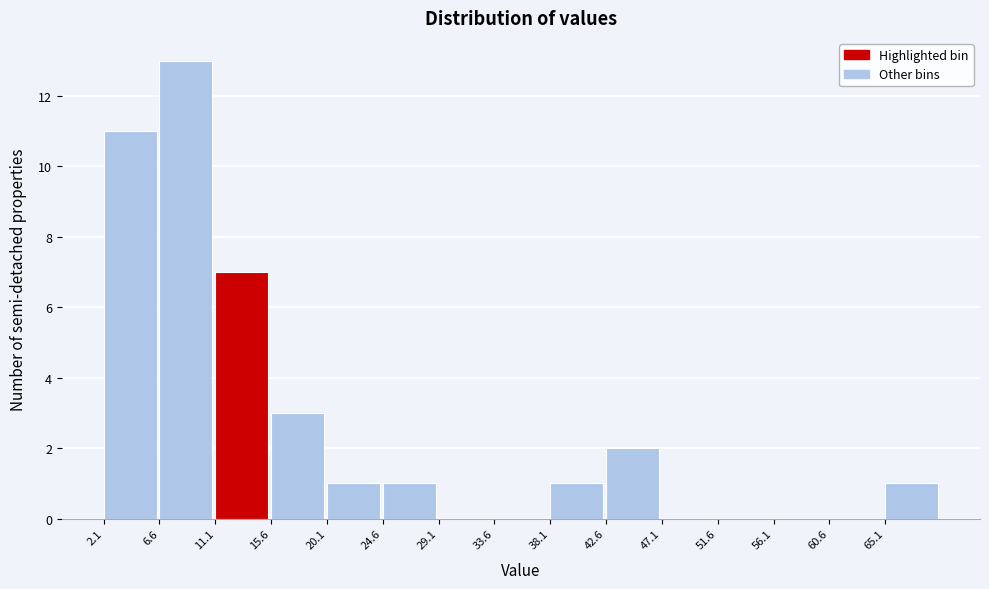

Over which range of the x-axis is the bar tallest?

6.5 to 11.0